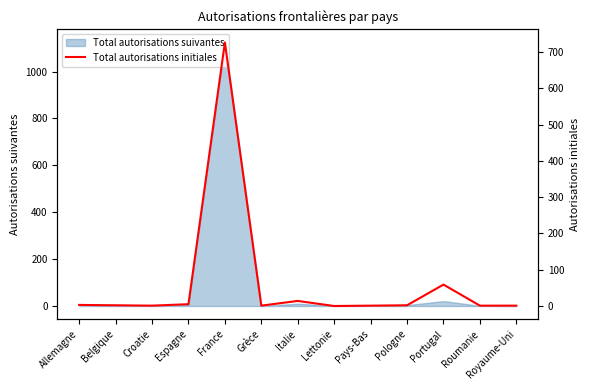

How many points are lower than both their immediate neighbors (excluding endpoints)?

3